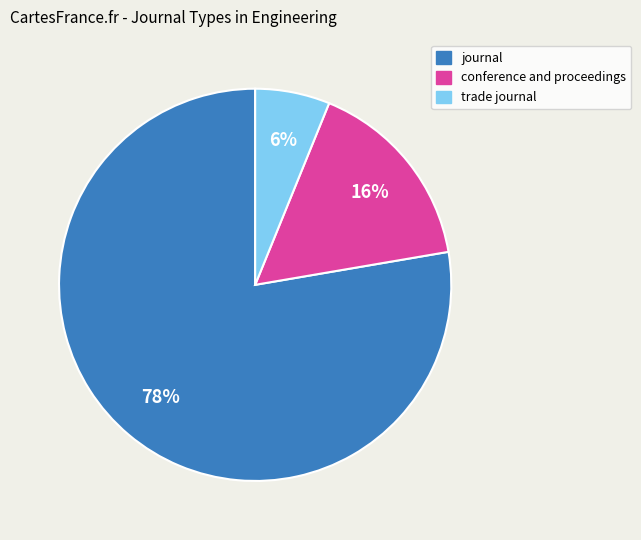

Which slice represents more than half of the pie?

journal